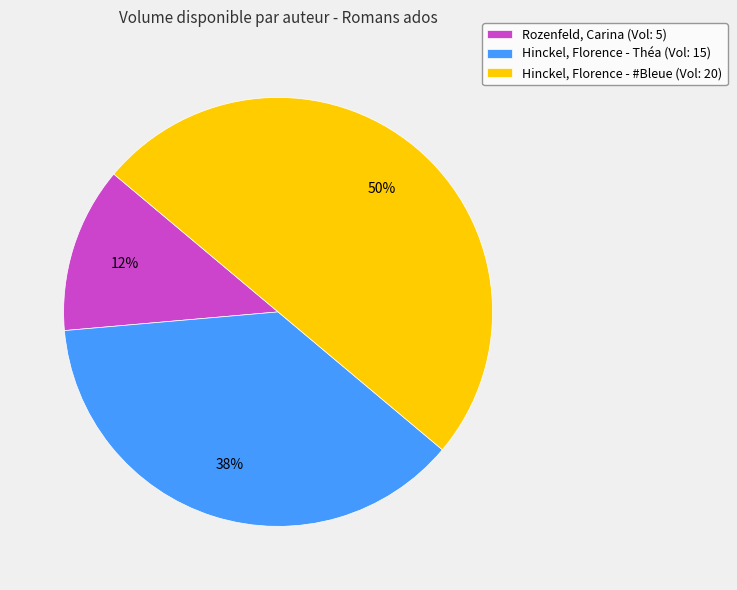

Do Rozenfeld, Carina (Vol: 5) and Hinckel, Florence - #Bleue (Vol: 20) together represent more than half of the pie?

Yes